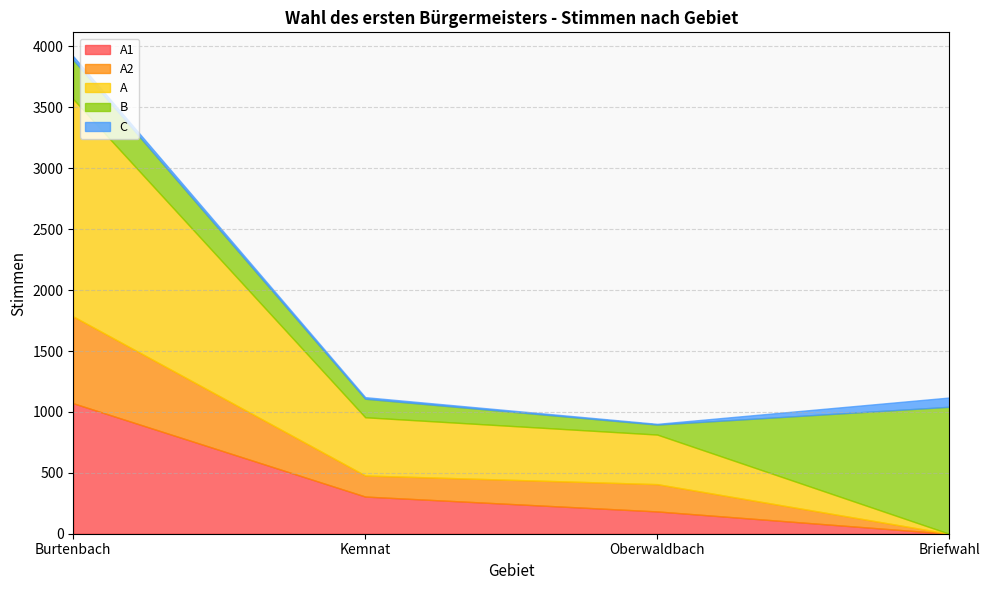

What is the maximum value shown in the chart?

1784